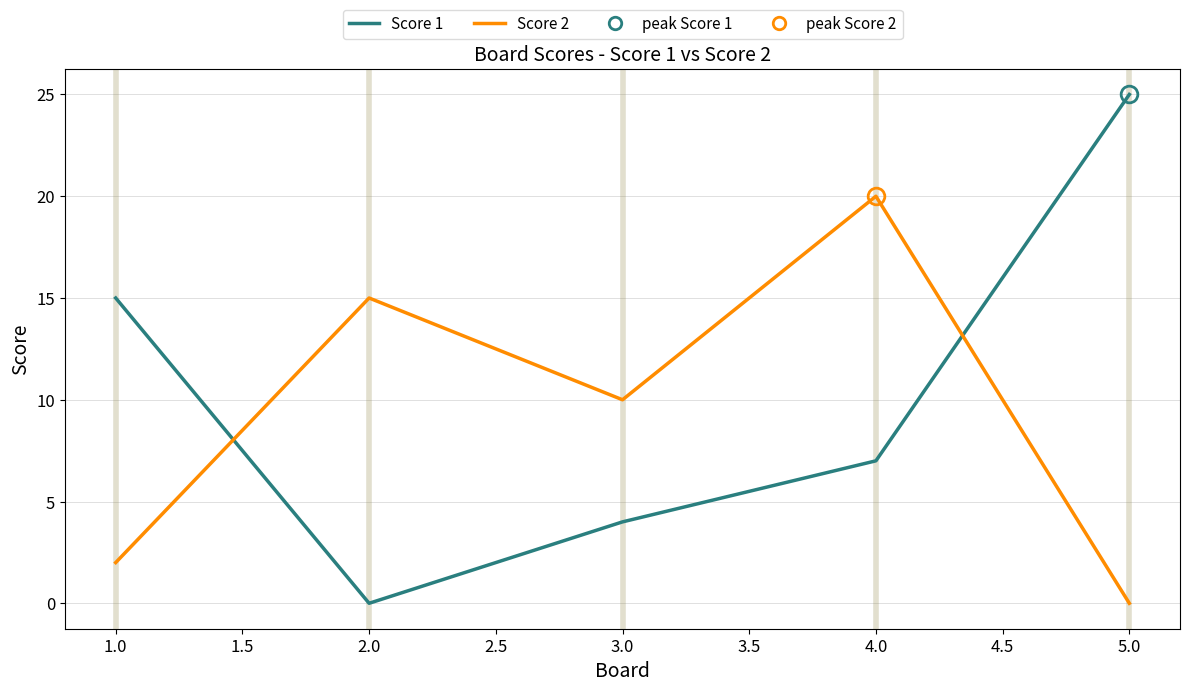

How many interior local peaks does the Score 2 series have?

2